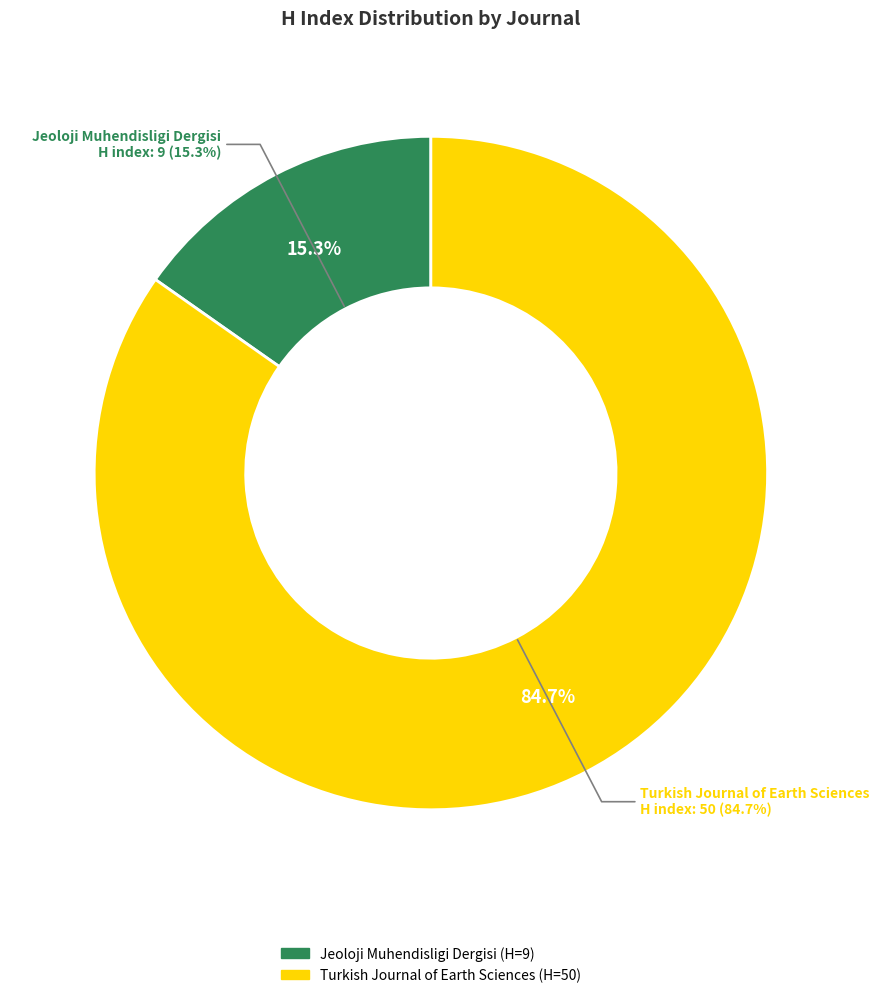

Does Jeoloji Muhendisligi Dergisi represent more than half of the total?

No